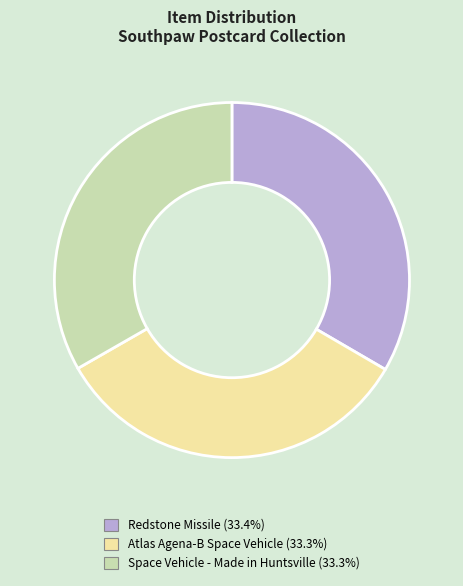

Is it true that Space Vehicle - Made in Huntsville is 33% of the pie?

True